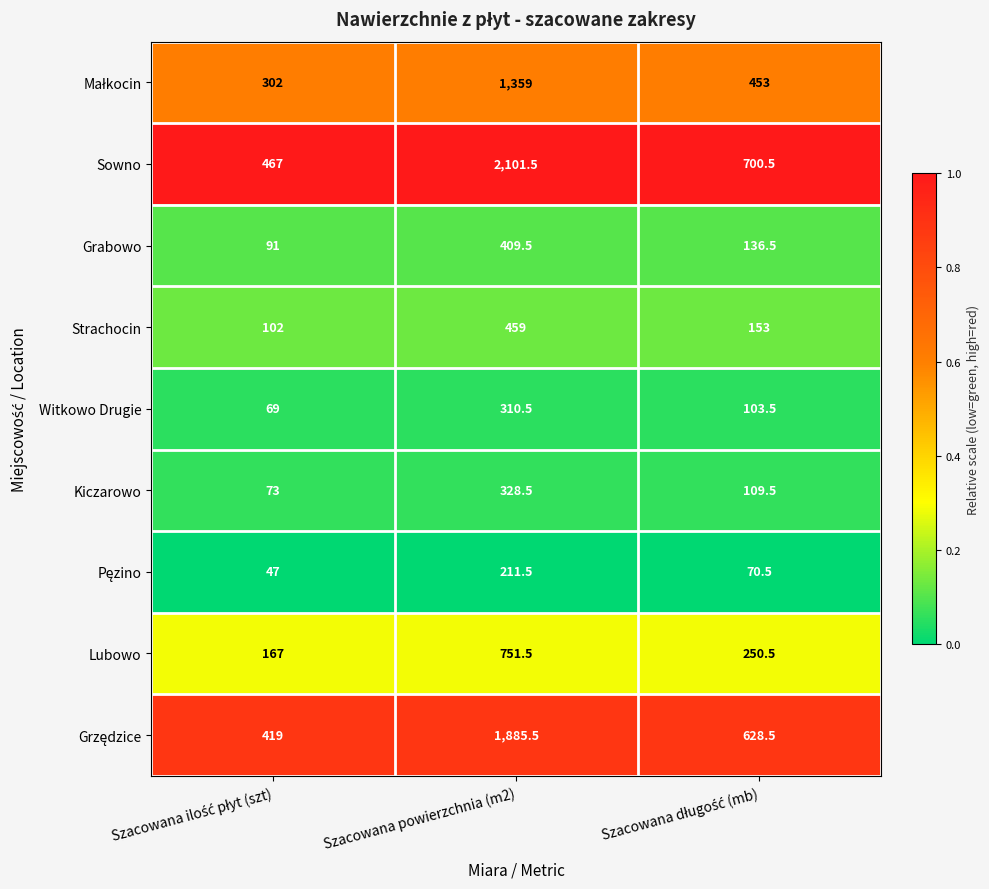

The Sowno series shows 1438.7 at Szacowana powierzchnia (m2). True or false?

False